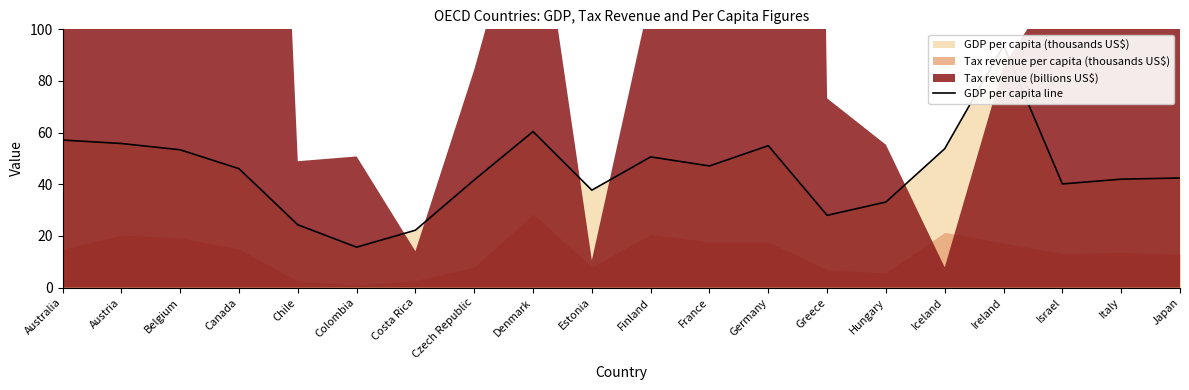

Where is the first local maximum?

Denmark